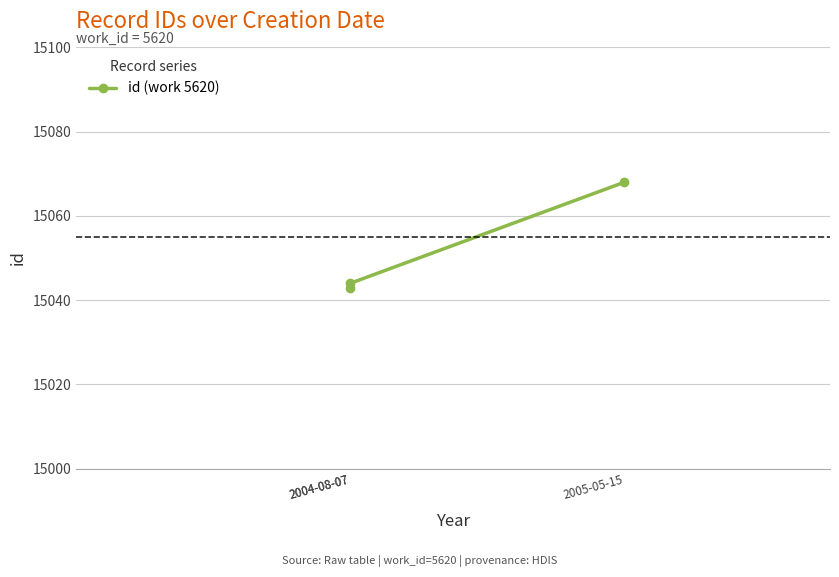

Where does the data first go above 15044?

2005-05-15